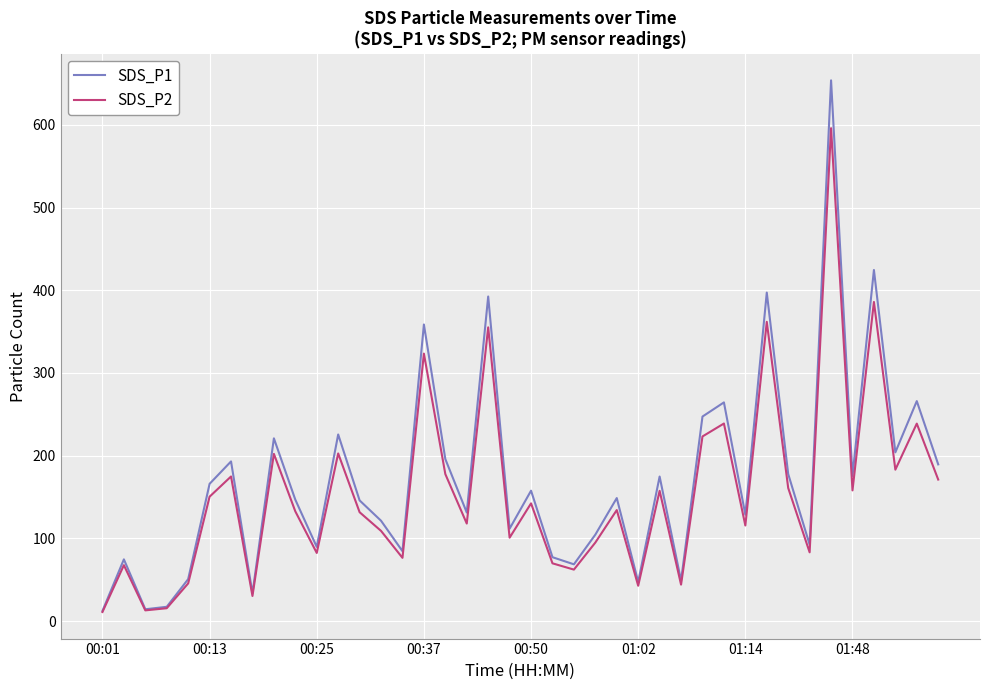

Which series has the widest spread of values?

SDS_P1